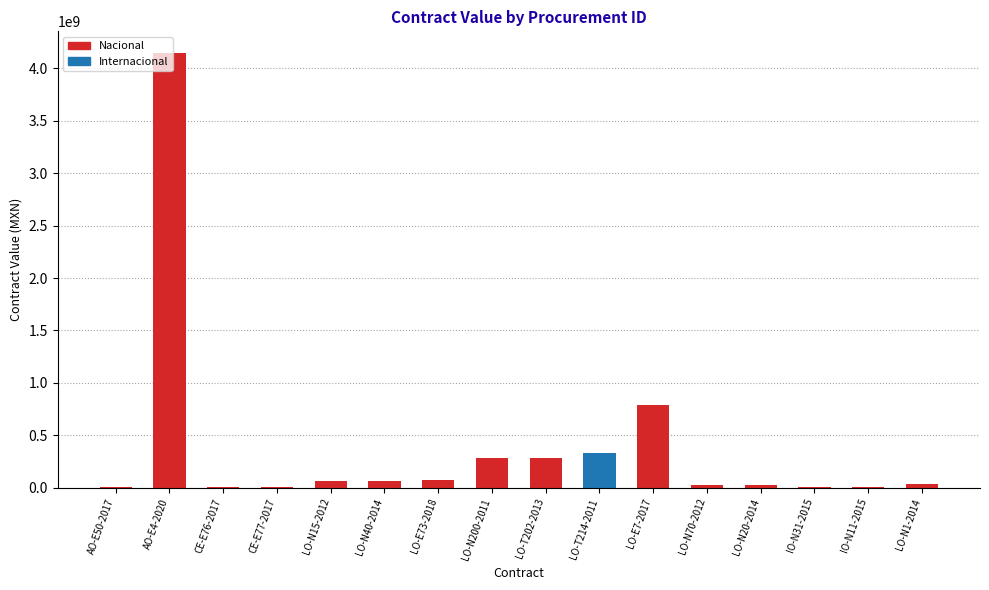

What is the sum of all values?

6123842686.8